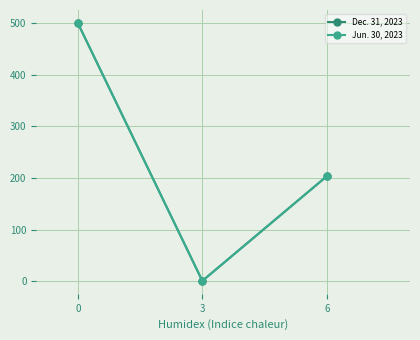

True or false: Jun. 30, 2023 has a value of 100.6 at 6.

False